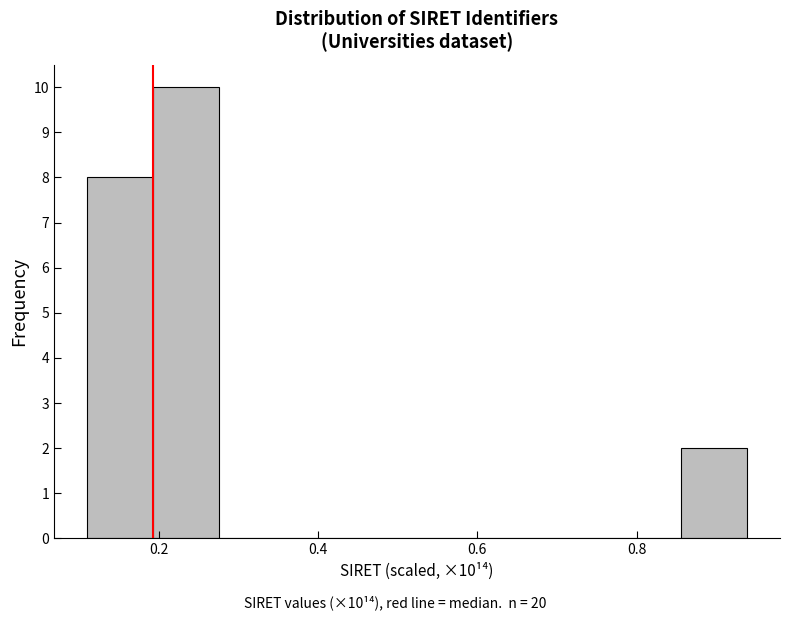

Which range on the x-axis has the tallest bar?

0.20 to 0.28